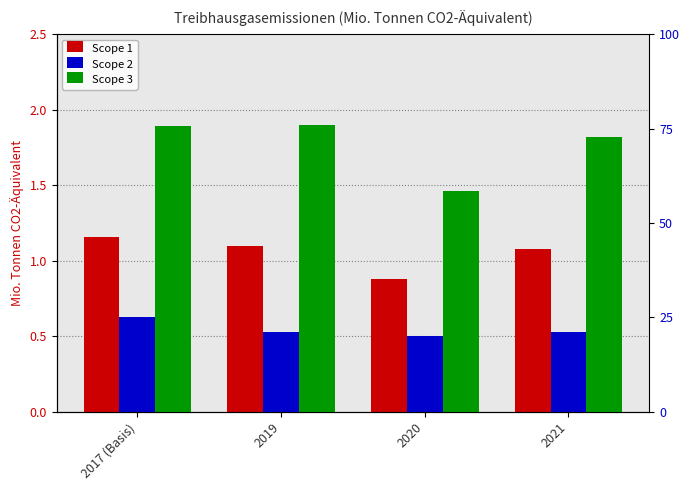

Rank the series by their average value, from lowest to highest.

Scope 2, Scope 1, Scope 3